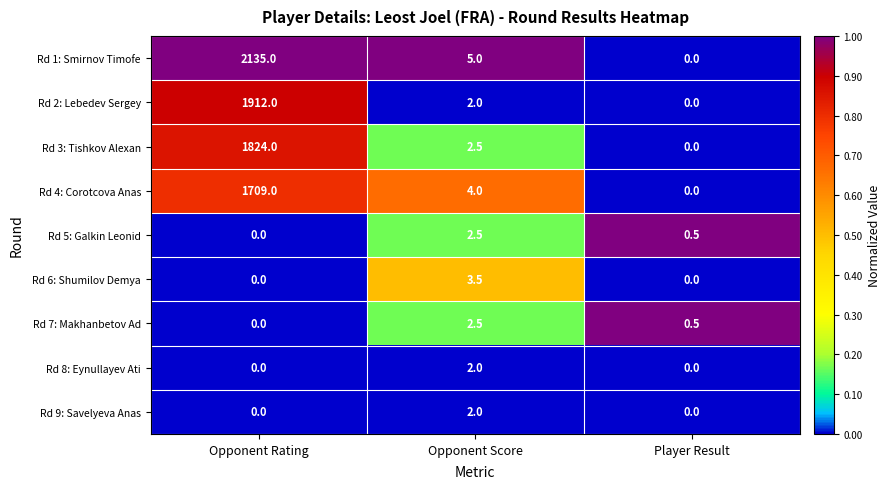

What is the difference between the highest and lowest values at Player Result?

0.5